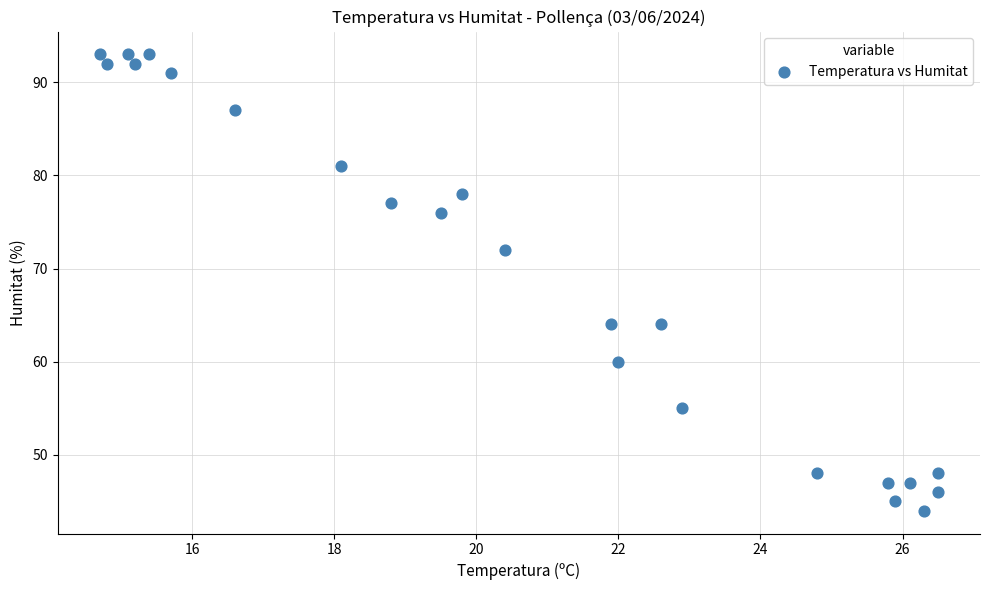

What is the range of Y values (max minus min)?

49